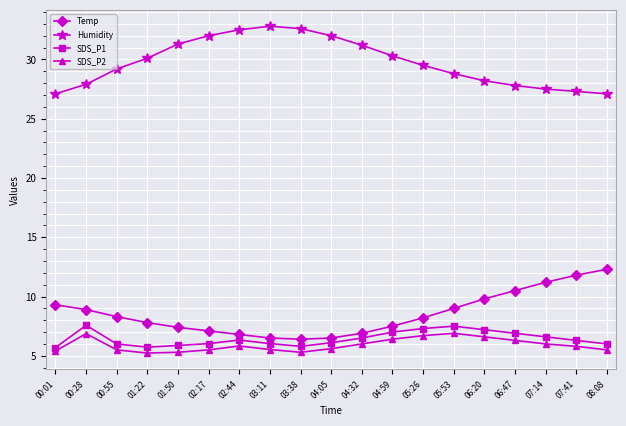

Is the value of Humidity at 08:08 greater than the value of SDS_P1 at 01:50?

Yes